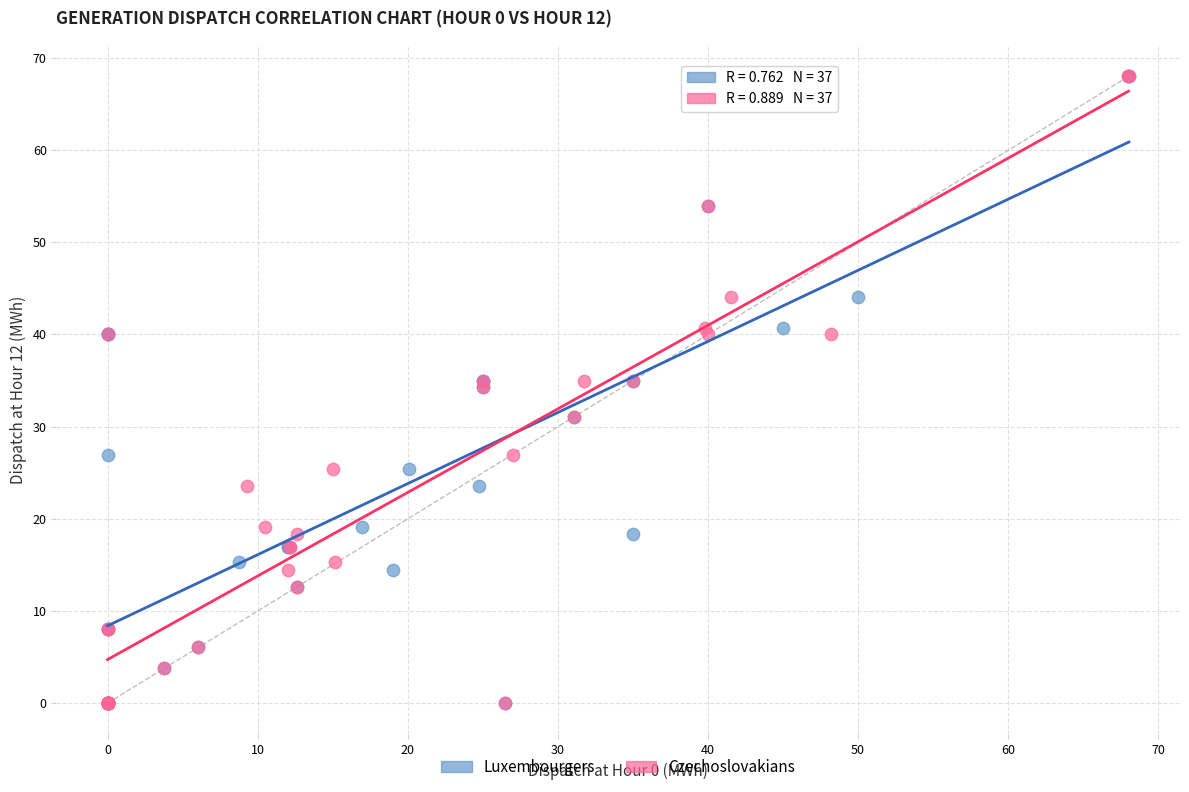

What are all the series names shown in the legend?

Luxembourgers, Czechoslovakians